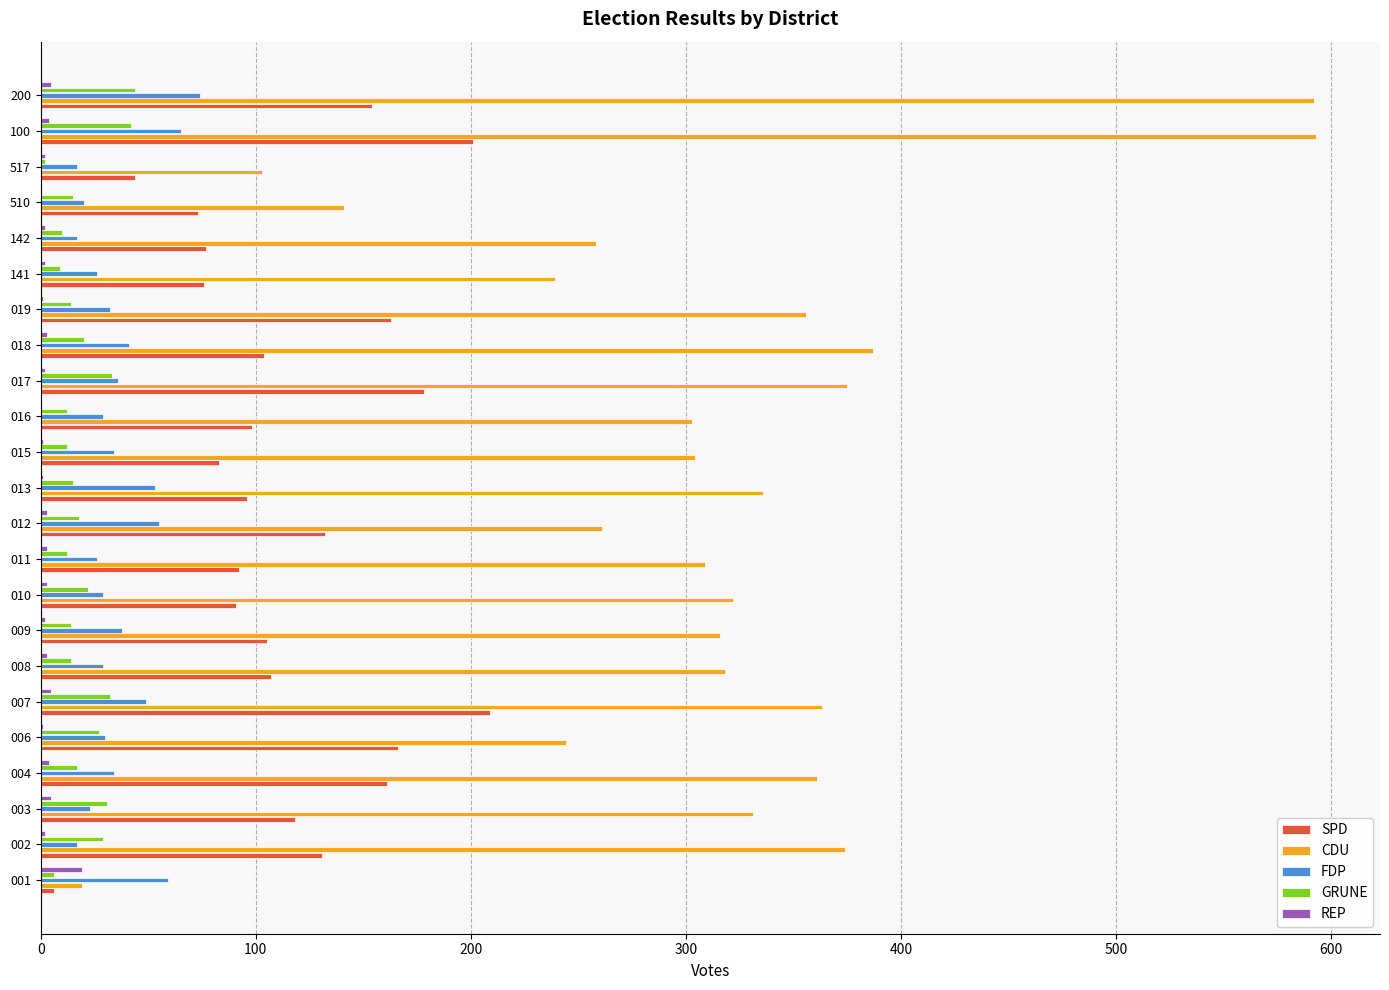

The GRUNE series shows 18 at 200. True or false?

False